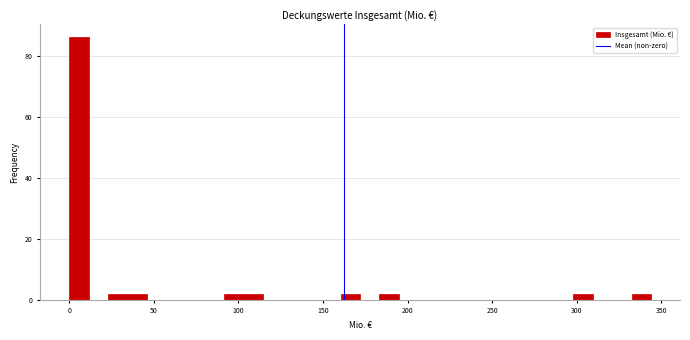

Around what value on the x-axis is the tallest bar? Give the approximate position of its centre, as read against the axis.

5